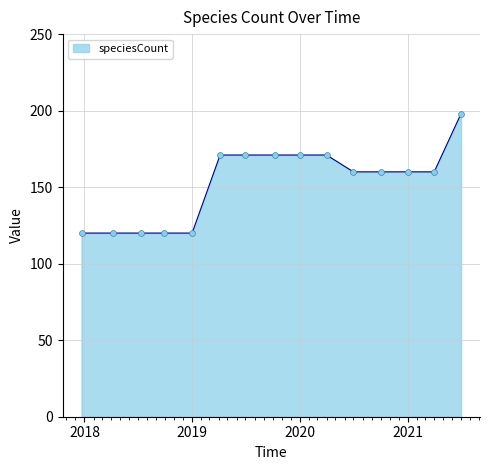

What is the difference between the maximum and minimum values?

78